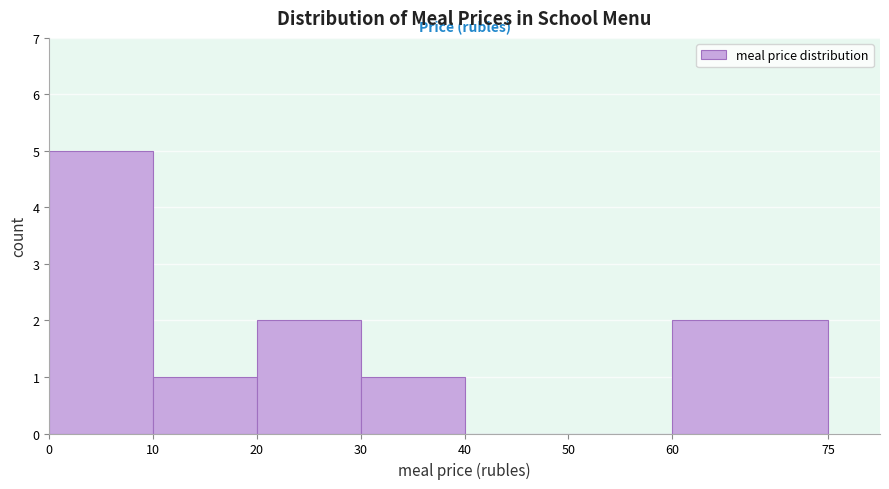

Reading left to right, list every bar in this chart as the range it spans on the x-axis followed by its height. The values are not printed on the chart, so give them approximately, as read against the axis.

0 to 10: 5
10 to 20: 1
20 to 30: 2
30 to 40: 1
40 to 50: 0
50 to 60: 0
60 to 75: 2